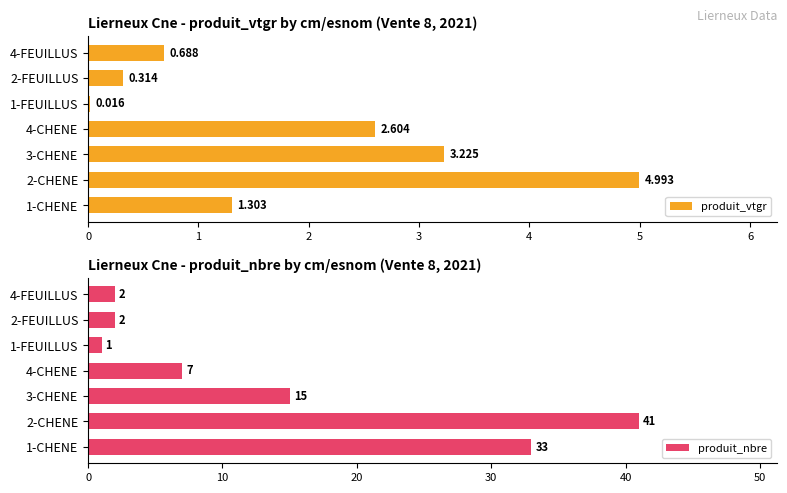

True or false: produit_nbre has a value of 10.9 at 1-CHENE.

False